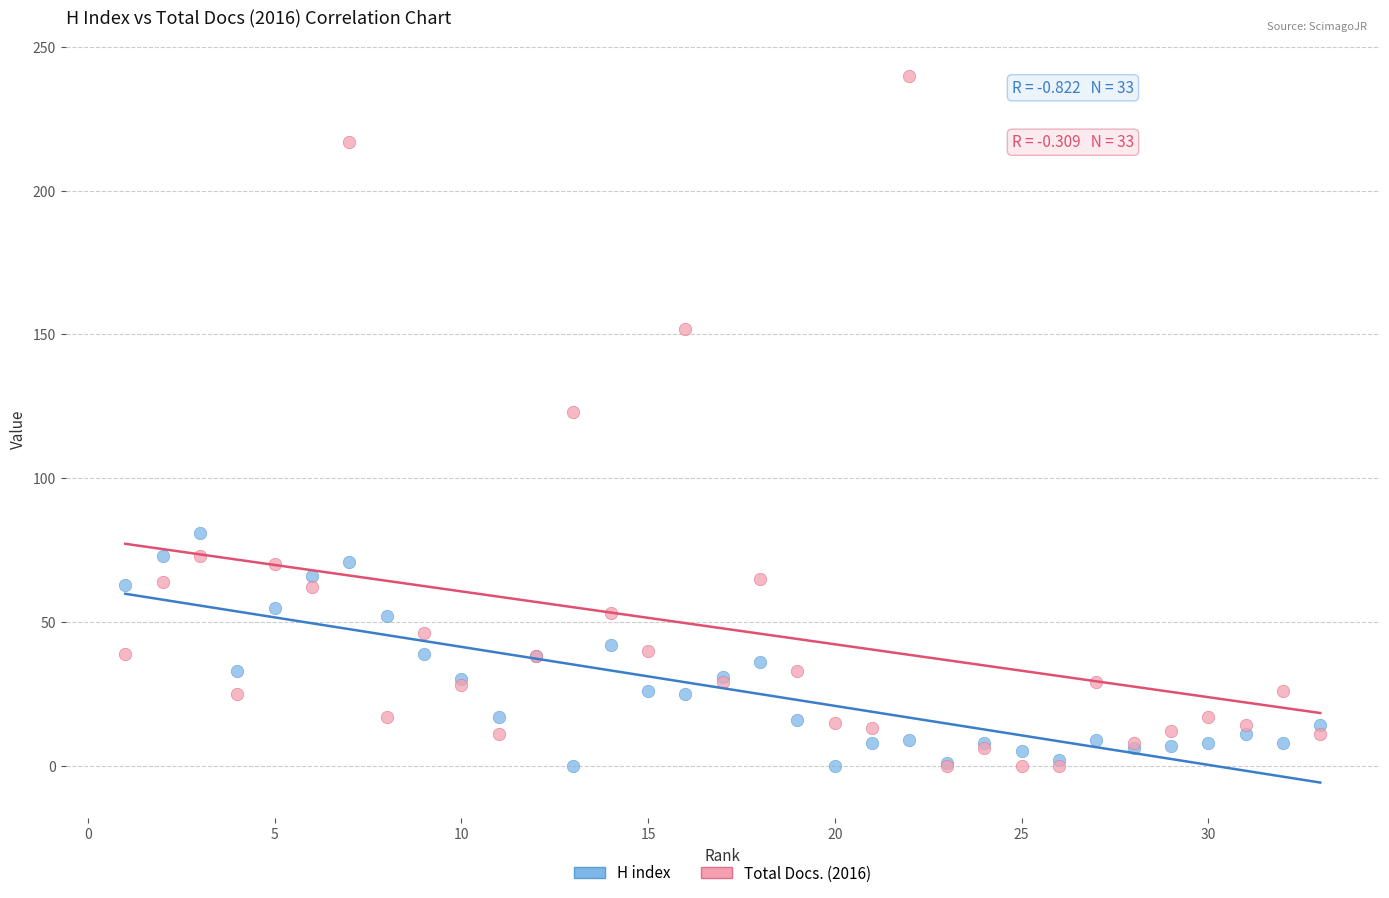

In the Total Docs. (2016) series, what Y value is closest to 120?

123